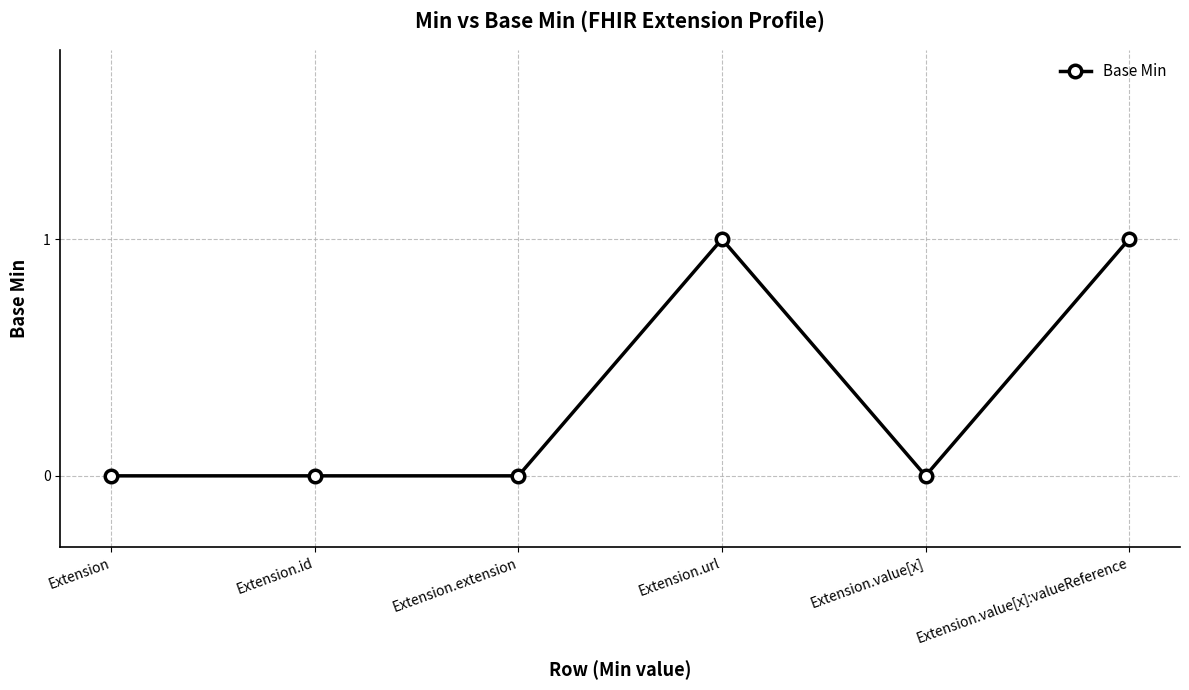

What is the difference between the maximum and minimum values?

1